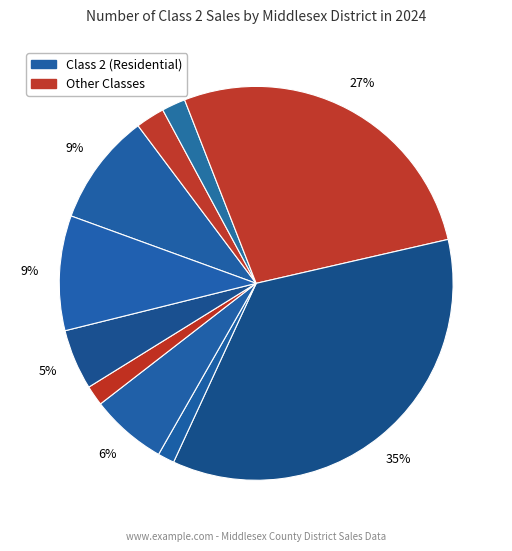

How many segments does this pie chart have?

10